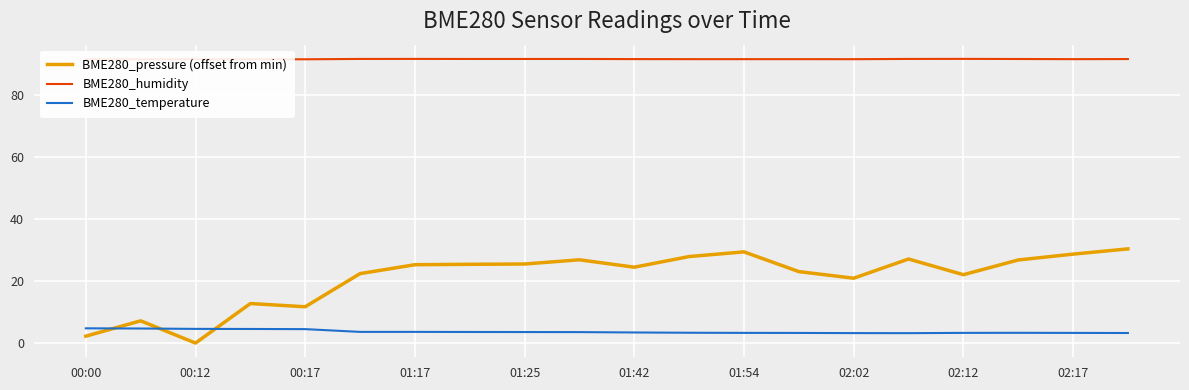

Is it true that BME280_pressure (offset from min) equals 22.1 at 02:12?

True